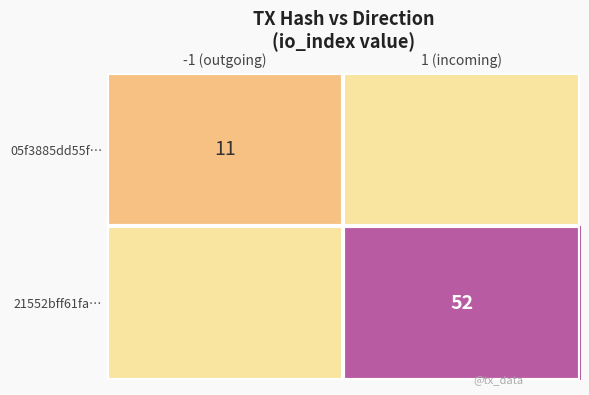

Is it true that 05f3885dd55f… equals 11 at -1 (outgoing)?

True